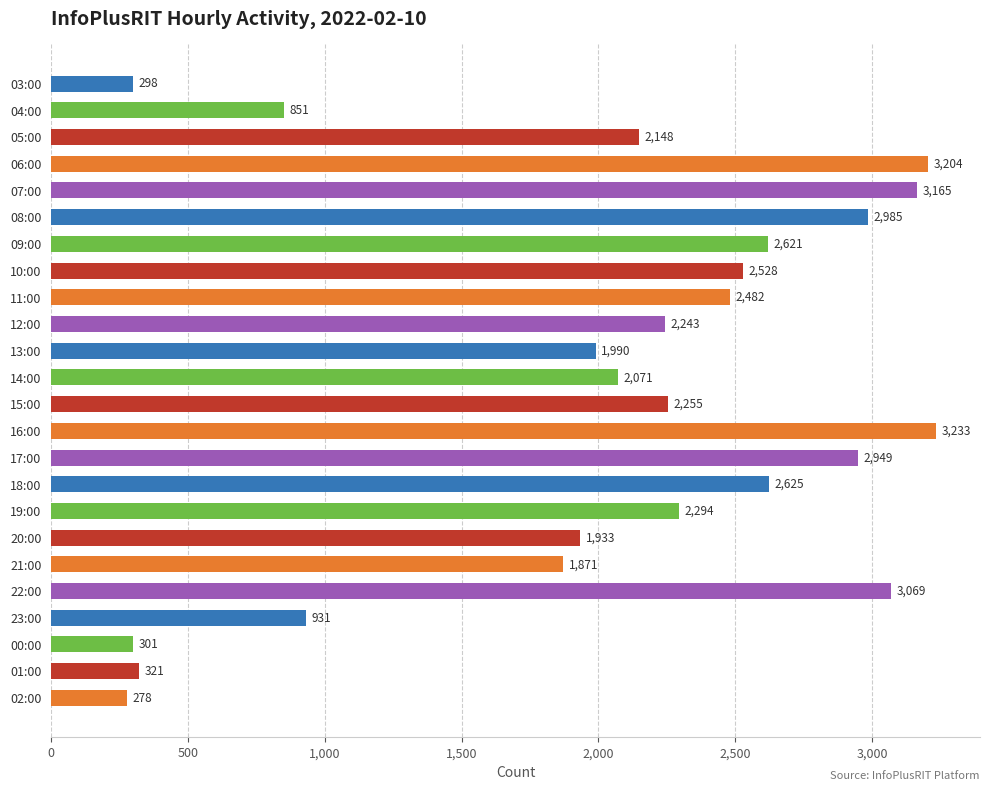

What is the maximum value shown in the chart?

3233